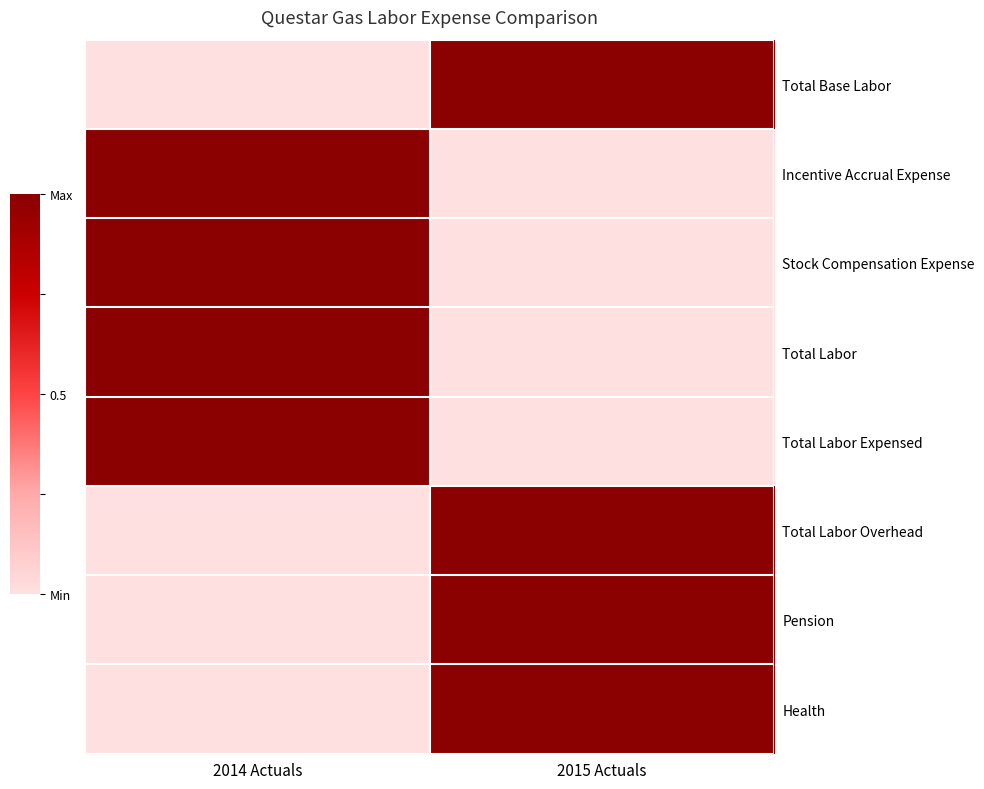

What is the total value across all series at 2015 Actuals?

4.0